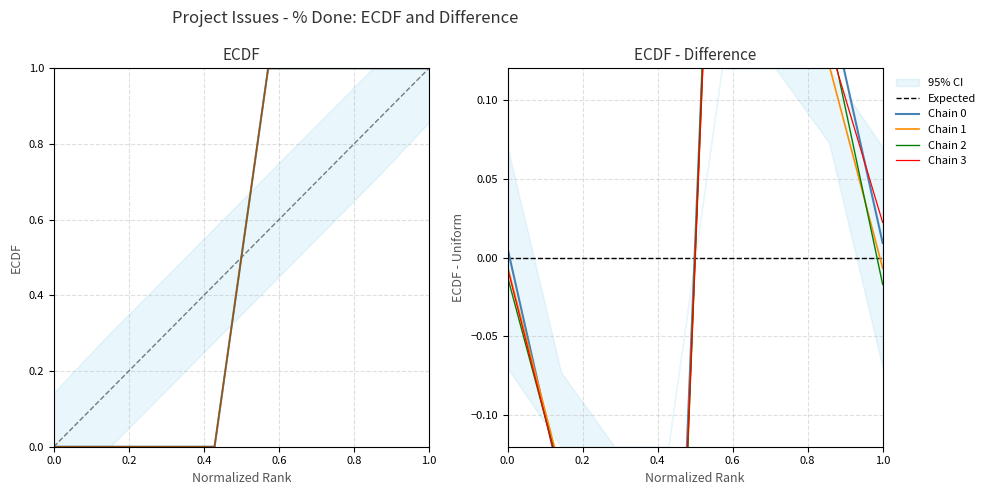

Does the chart have visible grid lines?

Yes